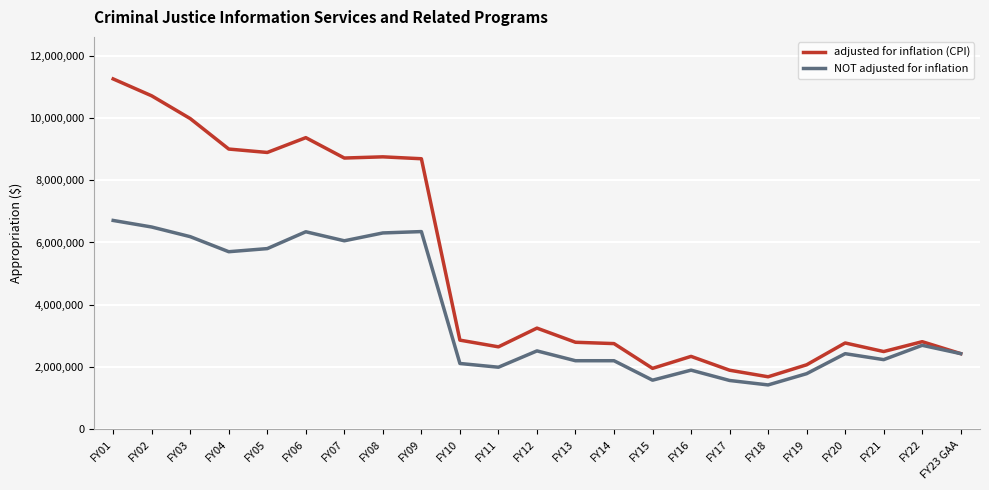

In adjusted for inflation (CPI), how many points are higher than both neighbors (excluding endpoints)?

6